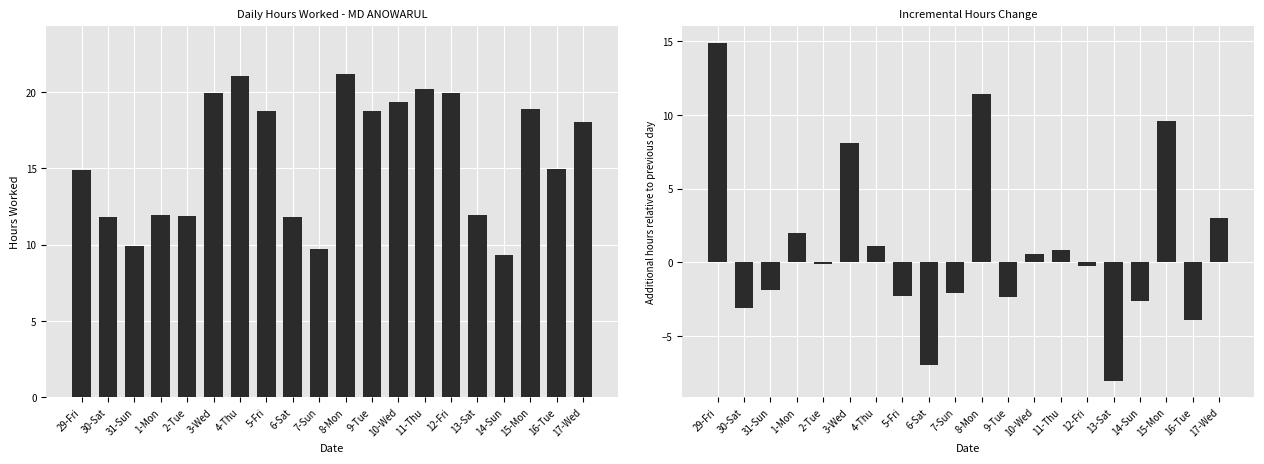

What is the label of the 5th bar from the left?

2-Tue